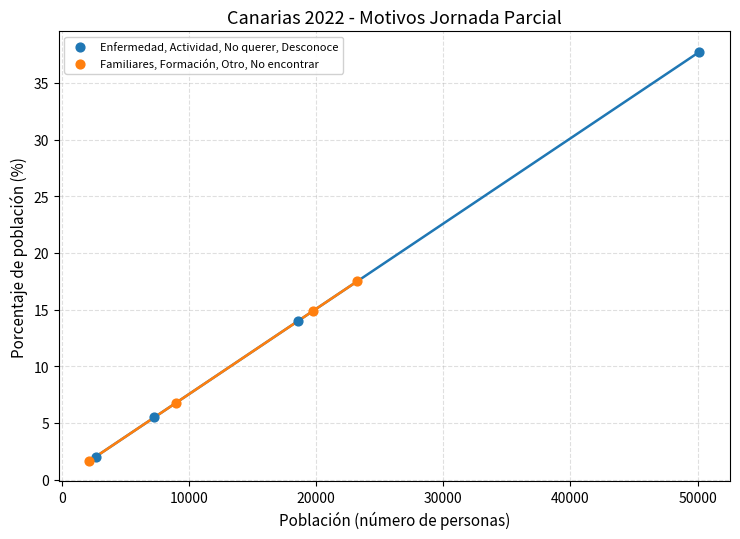

Which series contains the highest Y value?

Enfermedad, Actividad, No querer, Desconoce